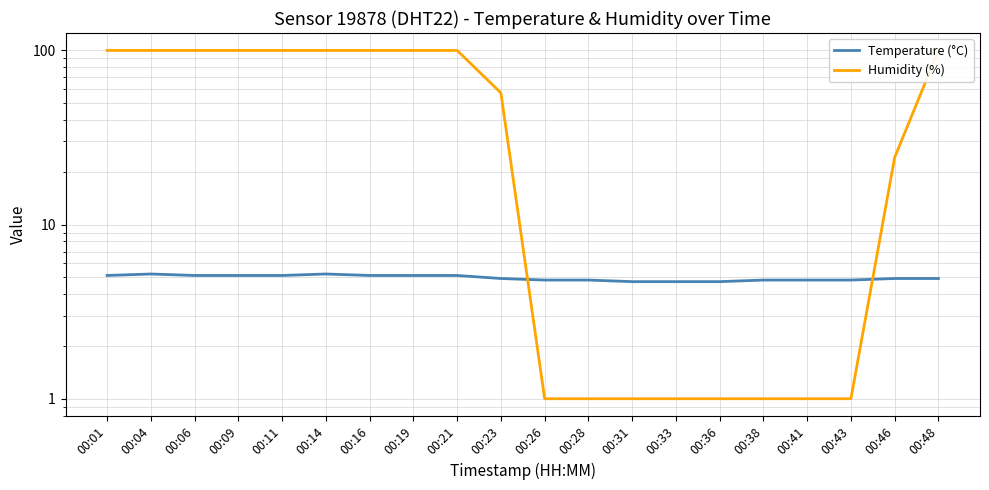

At which label does Temperature (°C) reach its peak?

00:04